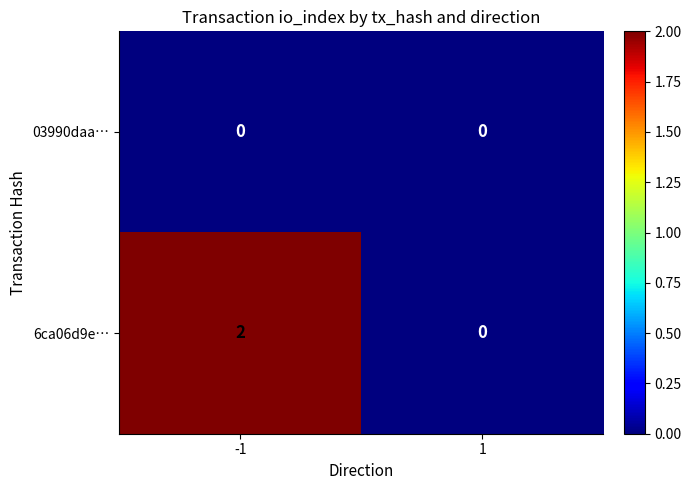

List the series in order of their overall mean, lowest first.

03990daa…, 6ca06d9e…